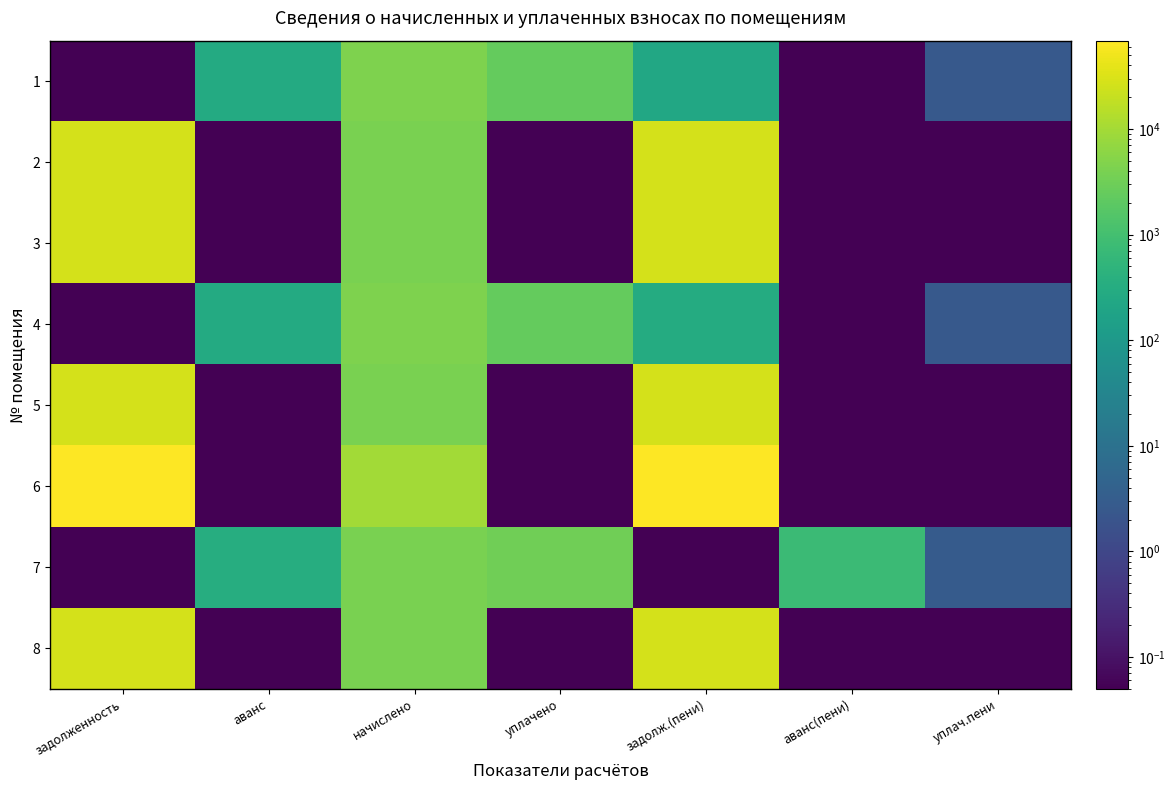

Reading left to right, extract all data points from this chart.

1: задолженность=0.0	аванс=287.8	начислено=4462.3	уплачено=2473.8	задолж.(пени)=235.4	аванс(пени)=0.0	уплач.пени=2.5
2: задолженность=26855.5	аванс=0.0	начислено=3957.0	уплачено=0.0	задолж.(пени)=27844.8	аванс(пени)=0.0	уплач.пени=0.0
3: задолженность=26855.5	аванс=0.0	начислено=3957.0	уплачено=0.0	задолж.(пени)=27844.8	аванс(пени)=0.0	уплач.пени=0.0
4: задолженность=0.0	аванс=287.6	начислено=4462.3	уплачено=2409.5	задолж.(пени)=299.7	аванс(пени)=0.0	уплач.пени=2.6
5: задолженность=26855.5	аванс=0.0	начислено=3957.0	уплачено=0.0	задолж.(пени)=27844.8	аванс(пени)=0.0	уплач.пени=0.0
6: задолженность=66013.7	аванс=0.0	начислено=9726.6	уплачено=0.0	задолж.(пени)=68445.4	аванс(пени)=0.0	уплач.пени=0.0
7: задолженность=0.0	аванс=329.9	начислено=3957.0	уплачено=3235.0	задолж.(пени)=0.0	аванс(пени)=778.4	уплач.пени=2.9
8: задолженность=26855.5	аванс=0.0	начислено=3957.0	уплачено=0.0	задолж.(пени)=27844.8	аванс(пени)=0.0	уплач.пени=0.0